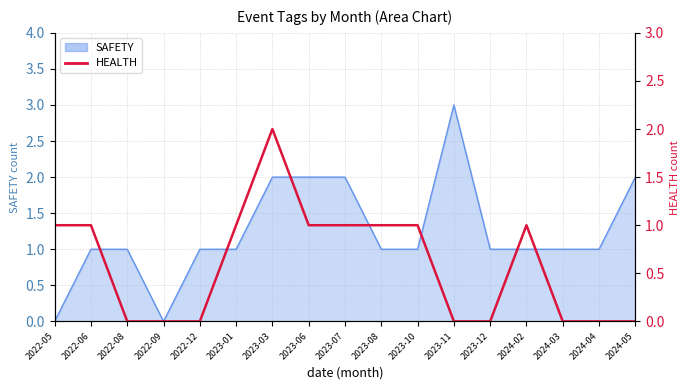

At which label does the data first exceed 1?

2023-03